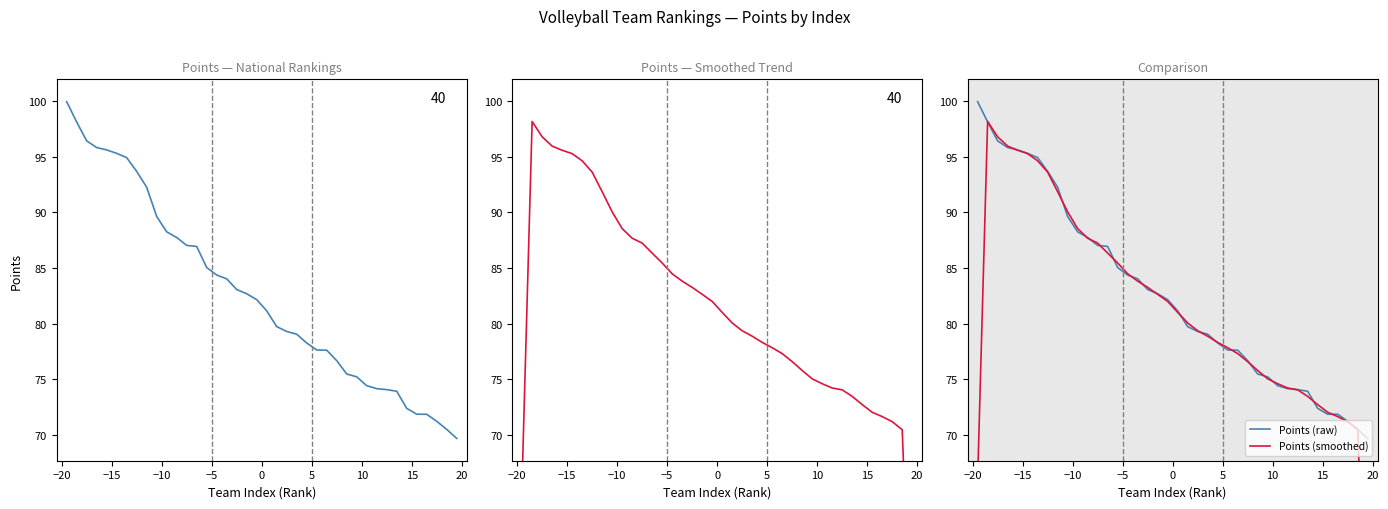

What is the difference between the maximum and second lowest values in the Points_smoothed series?

32.1